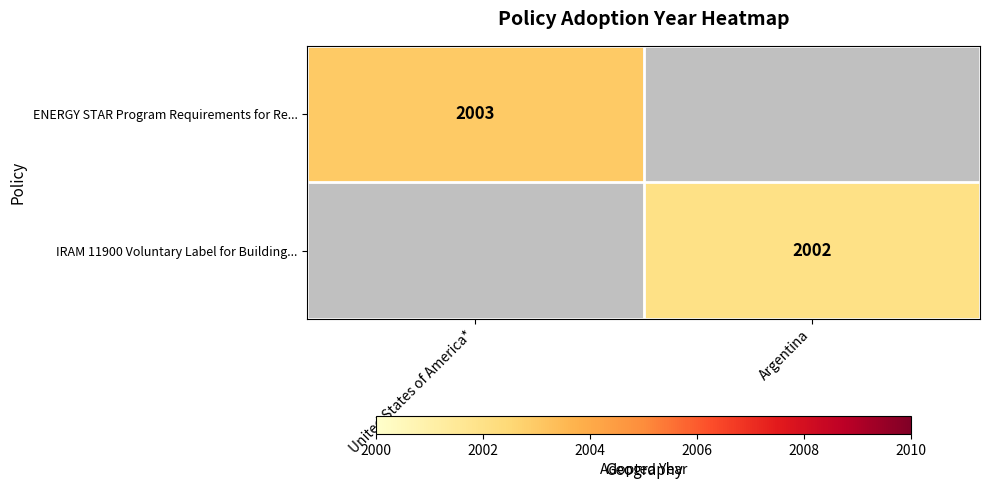

How many categories are shown in the chart?

2